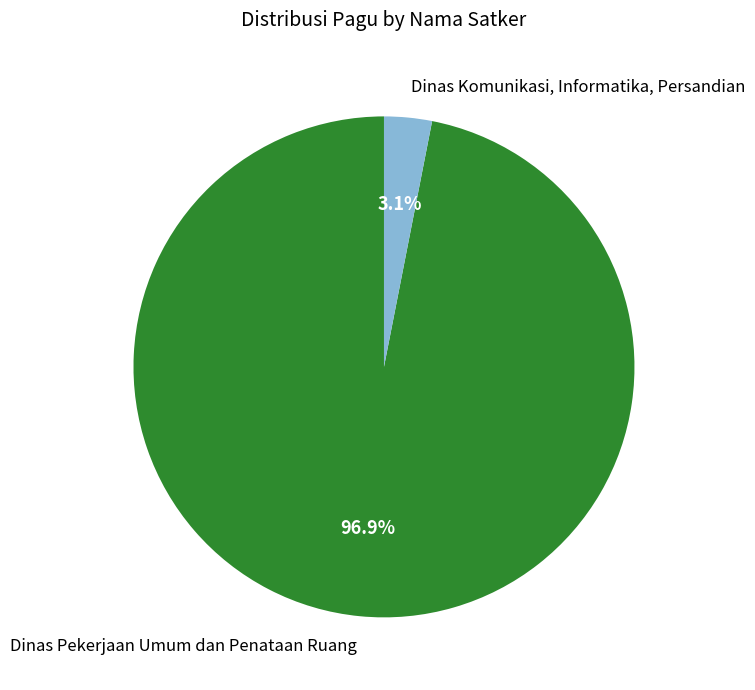

What is the largest slice in the pie chart?

Dinas Pekerjaan Umum dan Penataan Ruang